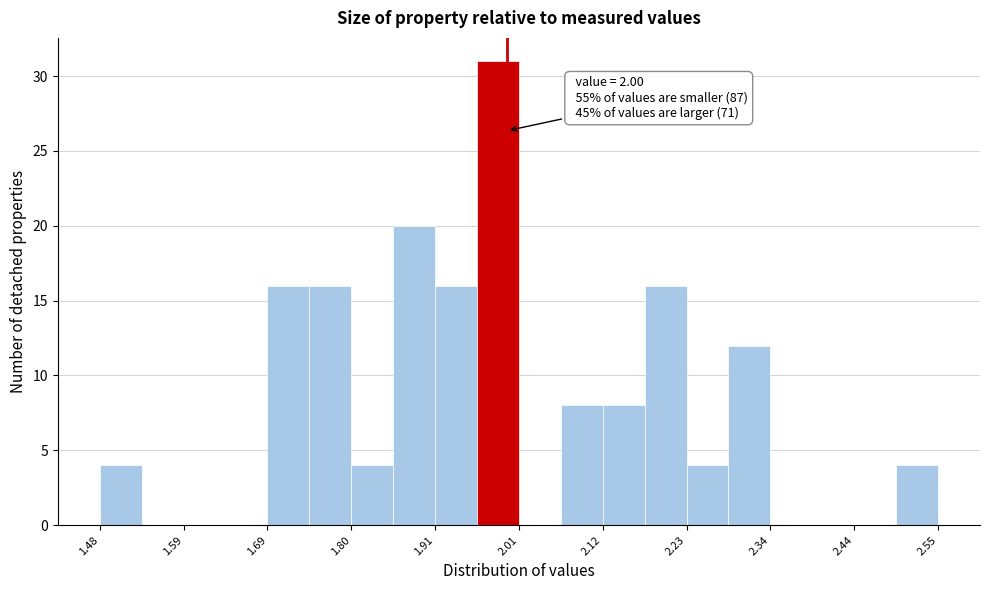

Read against the x-axis, roughly where is the centre of the tallest bar?

1.98